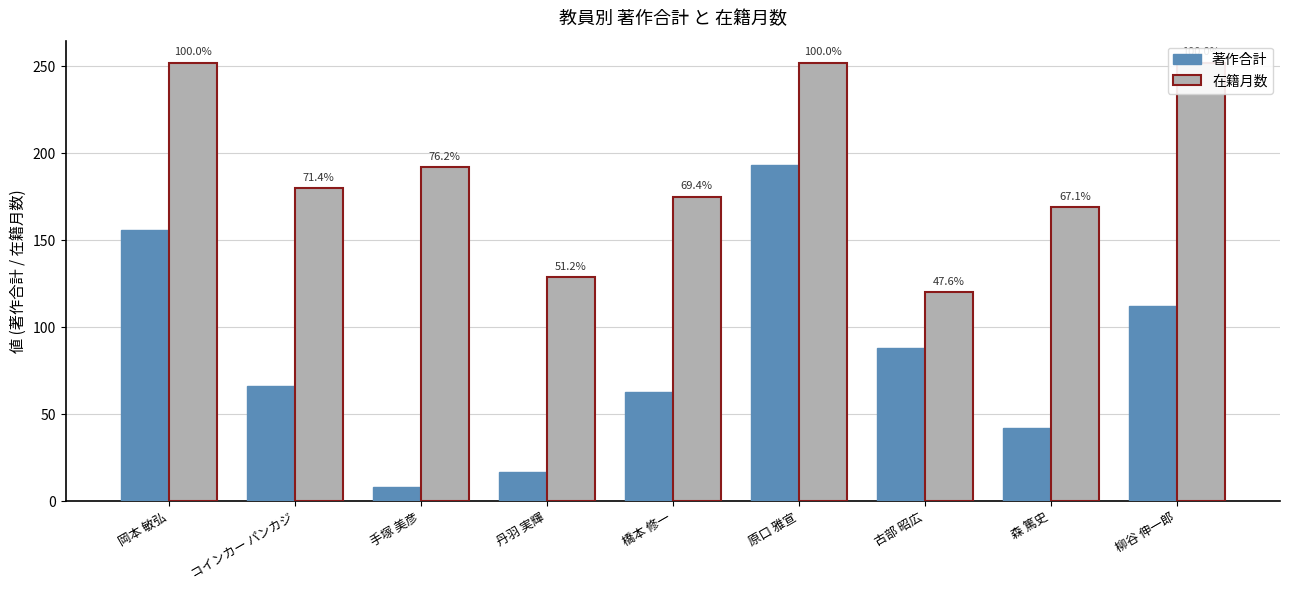

At how many categories does at least one series exceed 85?

9